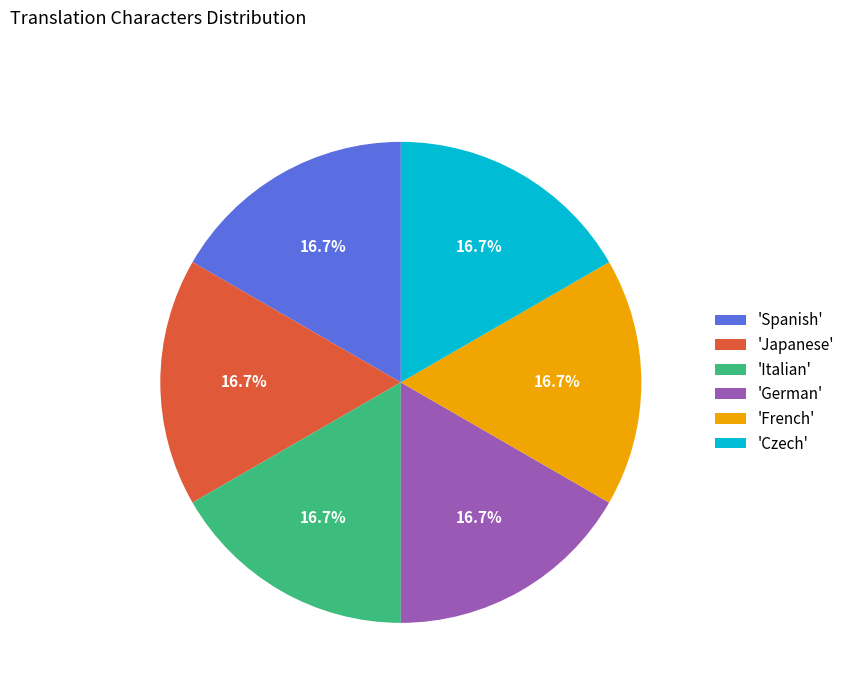

Does any single category account for the majority?

No